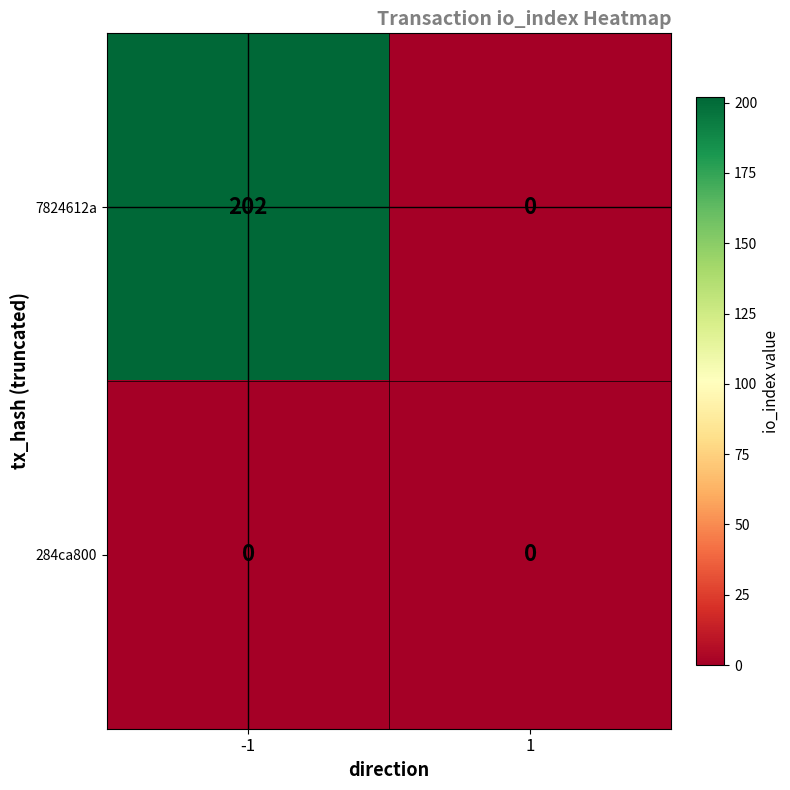

Reading left to right, what are all the values shown in this chart?

7824612a: -1=202	1=0
284ca800: -1=0	1=0